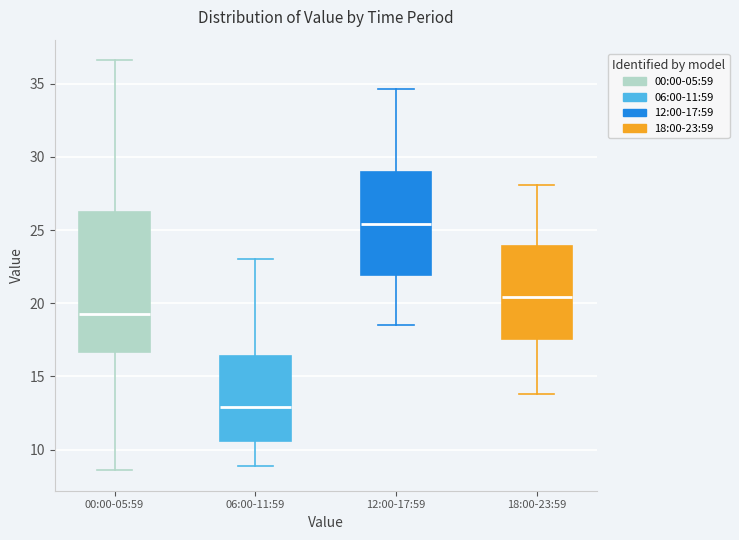

Reading left to right, read every box against the y-axis: the position of its median line, the range the box covers, and the ends of its whiskers. The values are not printed on the chart, so give them approximately, as read against the axis.

00:00-05:59: median 19.5, box 16.5 to 26.5, whiskers 8.5 to 36.5
06:00-11:59: median 13.0, box 10.5 to 16.5, whiskers 9.0 to 23.0
12:00-17:59: median 25.5, box 22.0 to 29.0, whiskers 18.5 to 34.5
18:00-23:59: median 20.5, box 17.5 to 24.0, whiskers 14.0 to 28.0